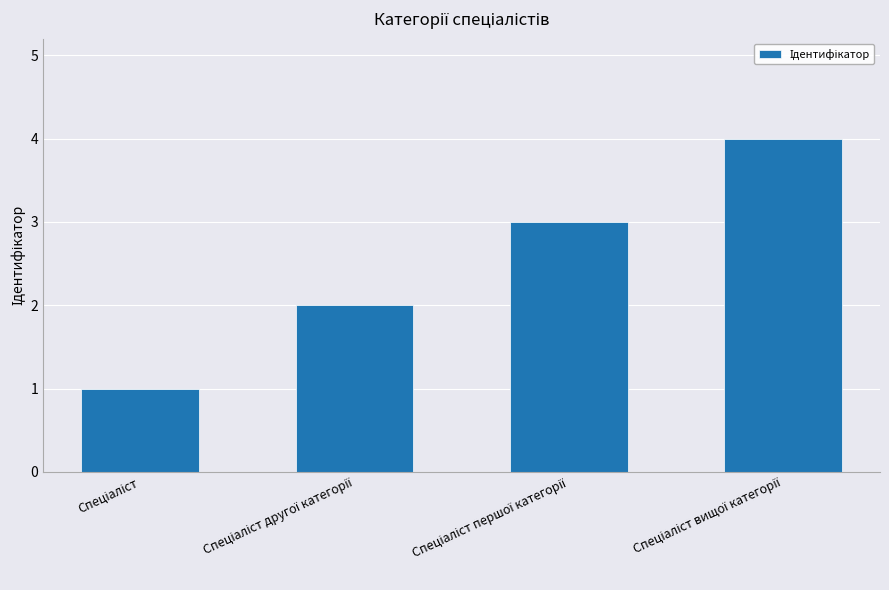

What is the sum of all values?

10